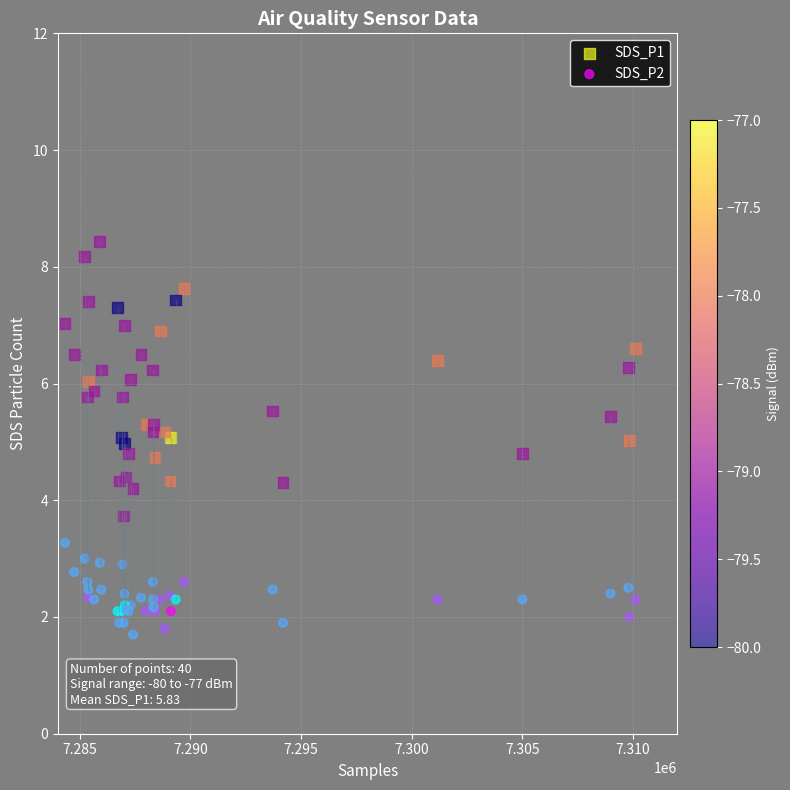

What is the X range (max minus min) for the scatter plot?

25783.0